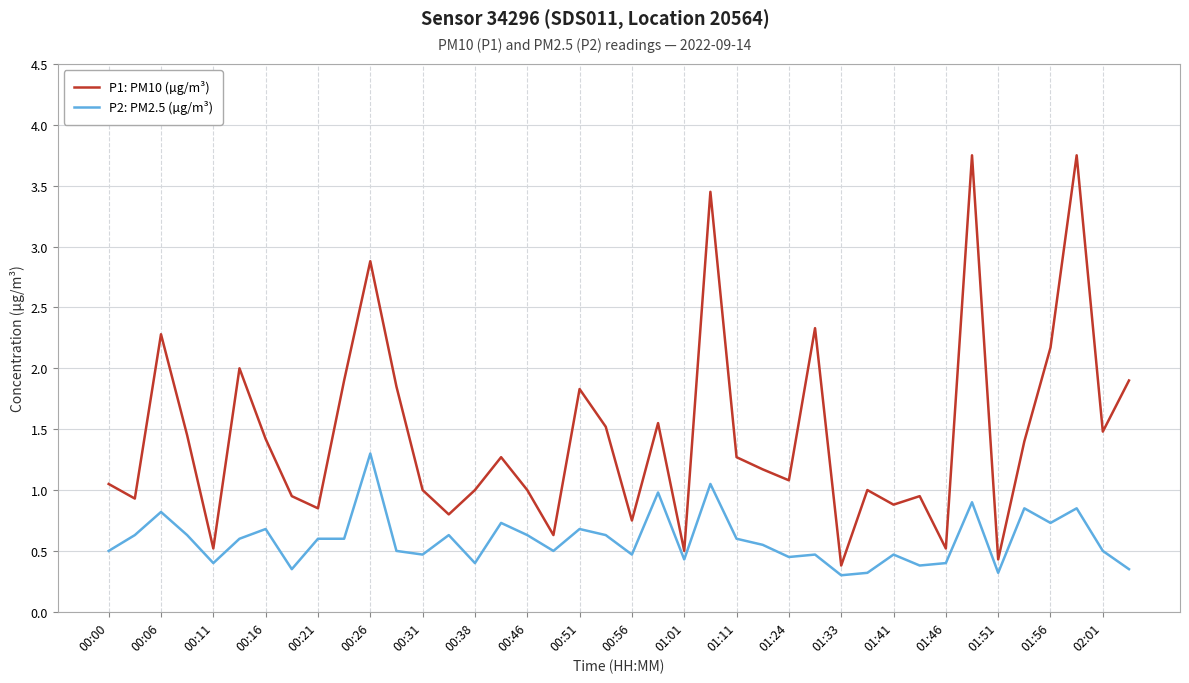

Which series has the largest total across all categories?

P1: PM10 (µg/m³)